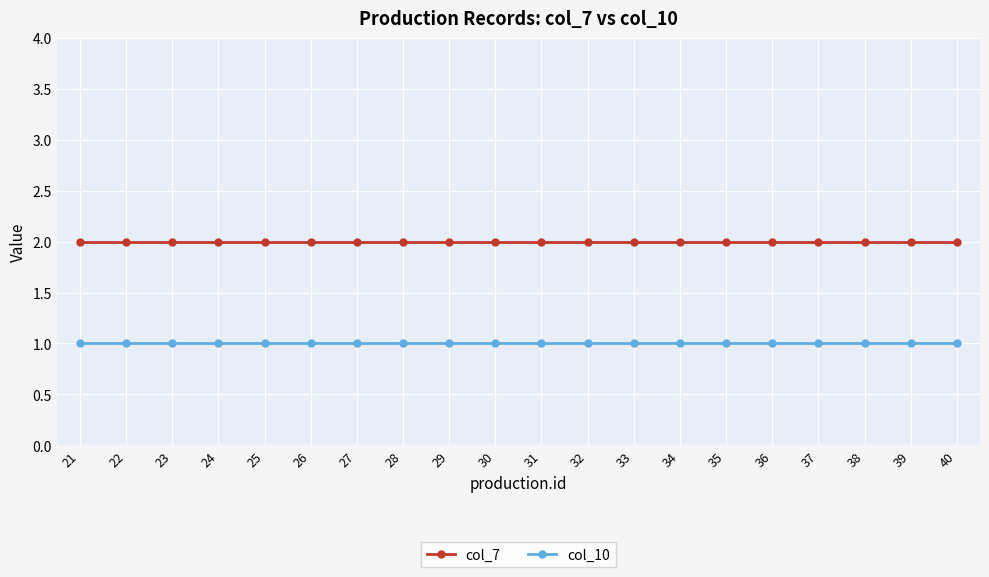

Is it true that col_10 equals 1 at 33?

True